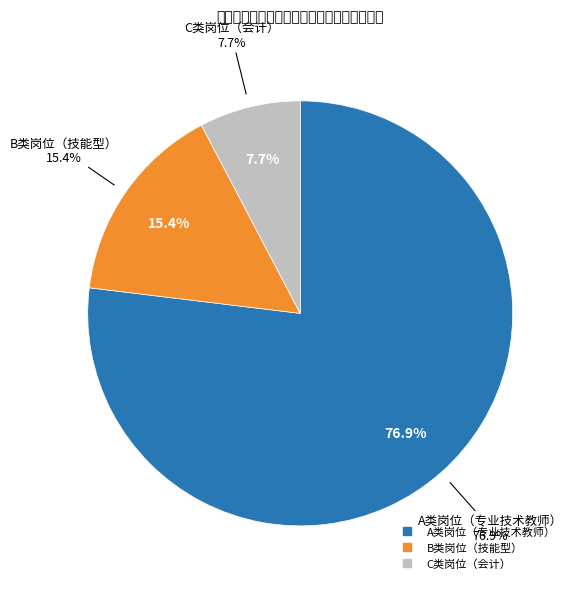

Does 数控加工技术 represent more than half of the total?

No